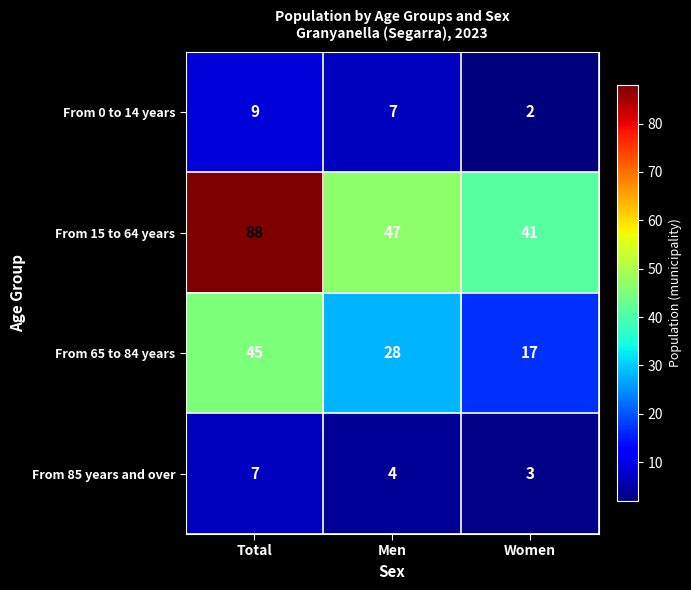

At which category does the chart reach its minimum across all series?

Women